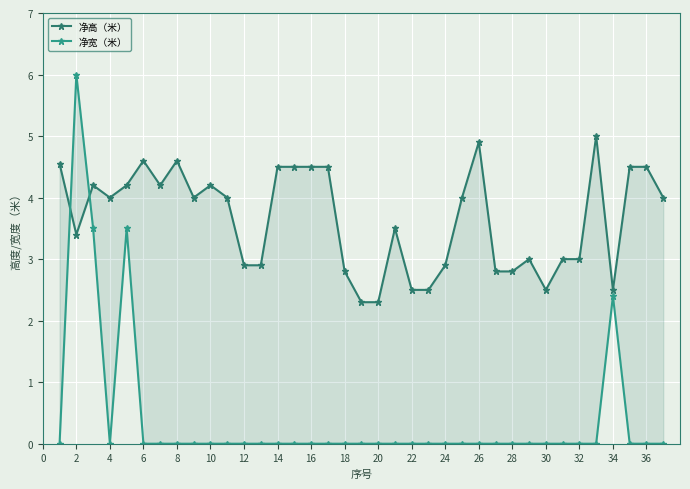

What value does the 净高（米） series have at 36?

4.5